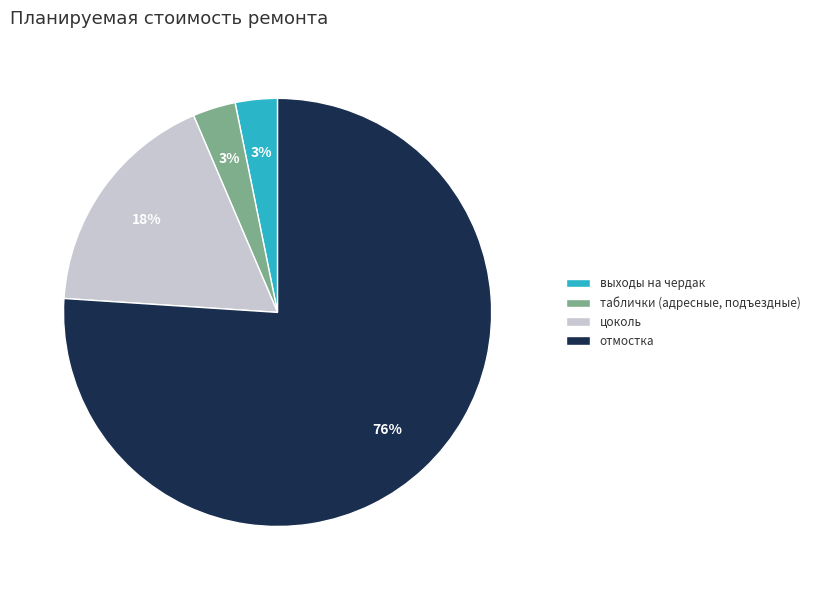

Does цоколь represent more than half of the total?

No